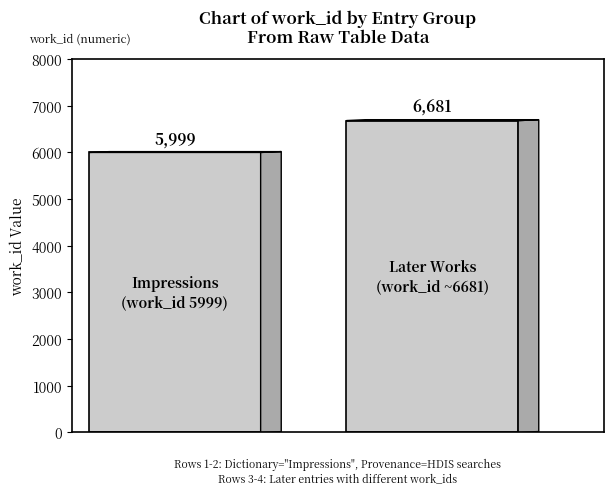

How many series are shown in this chart?

1